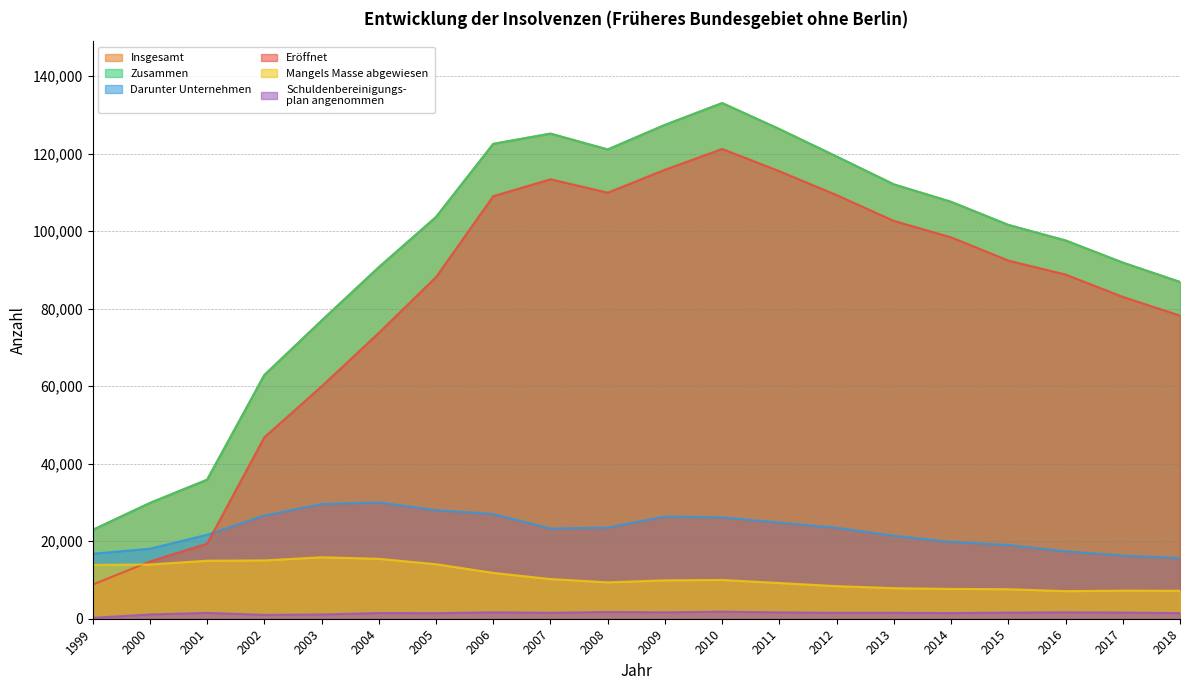

At which category does zusammen reach its first local valley?

2008